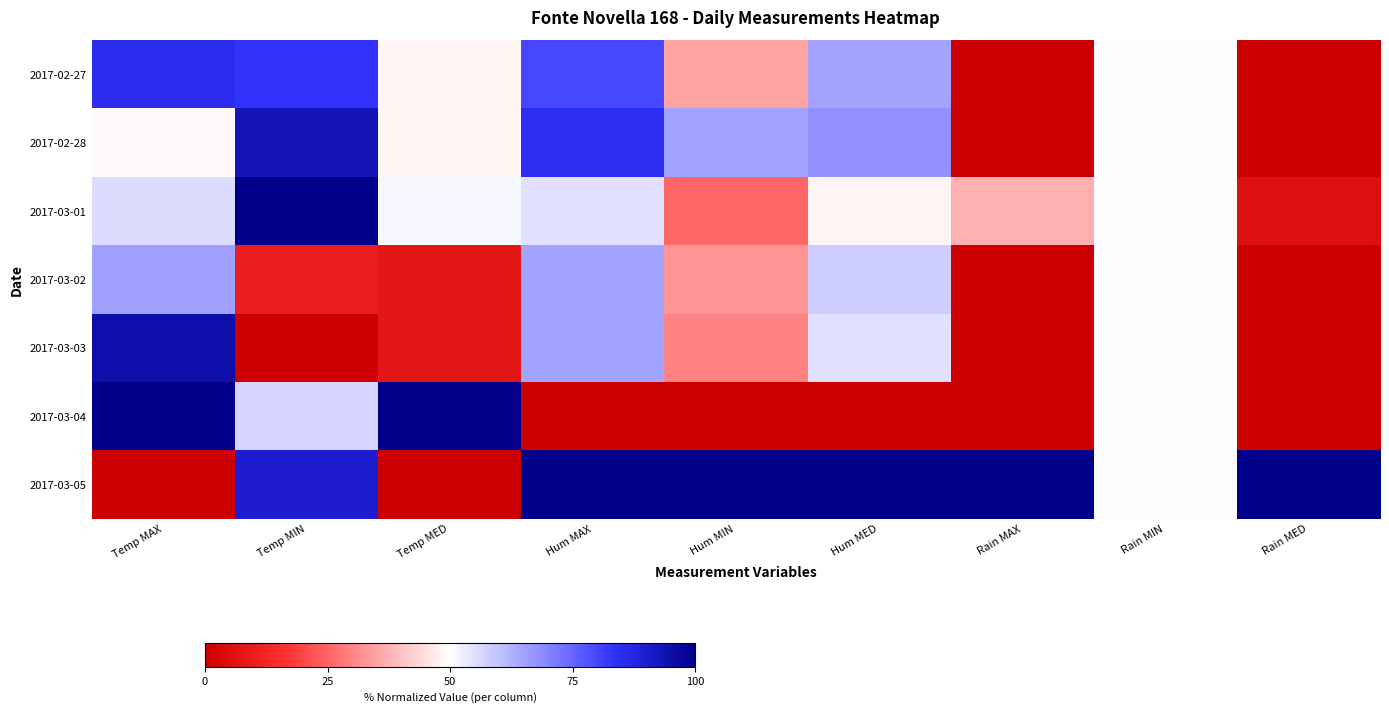

Between Temp MED and Rain MAX, which series saw the biggest shift?

2017-03-04